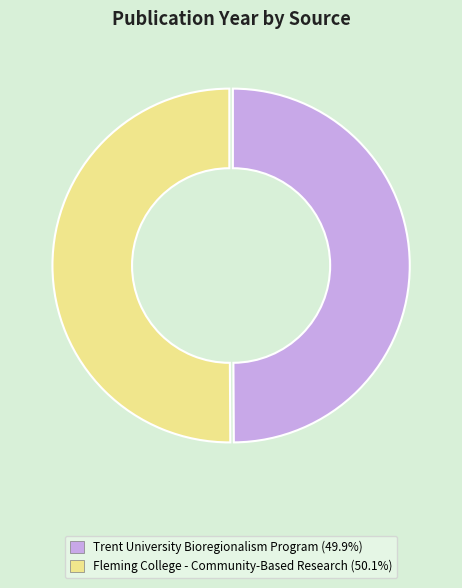

Is it true that Trent University Bioregionalism Program is 41% of the pie?

False